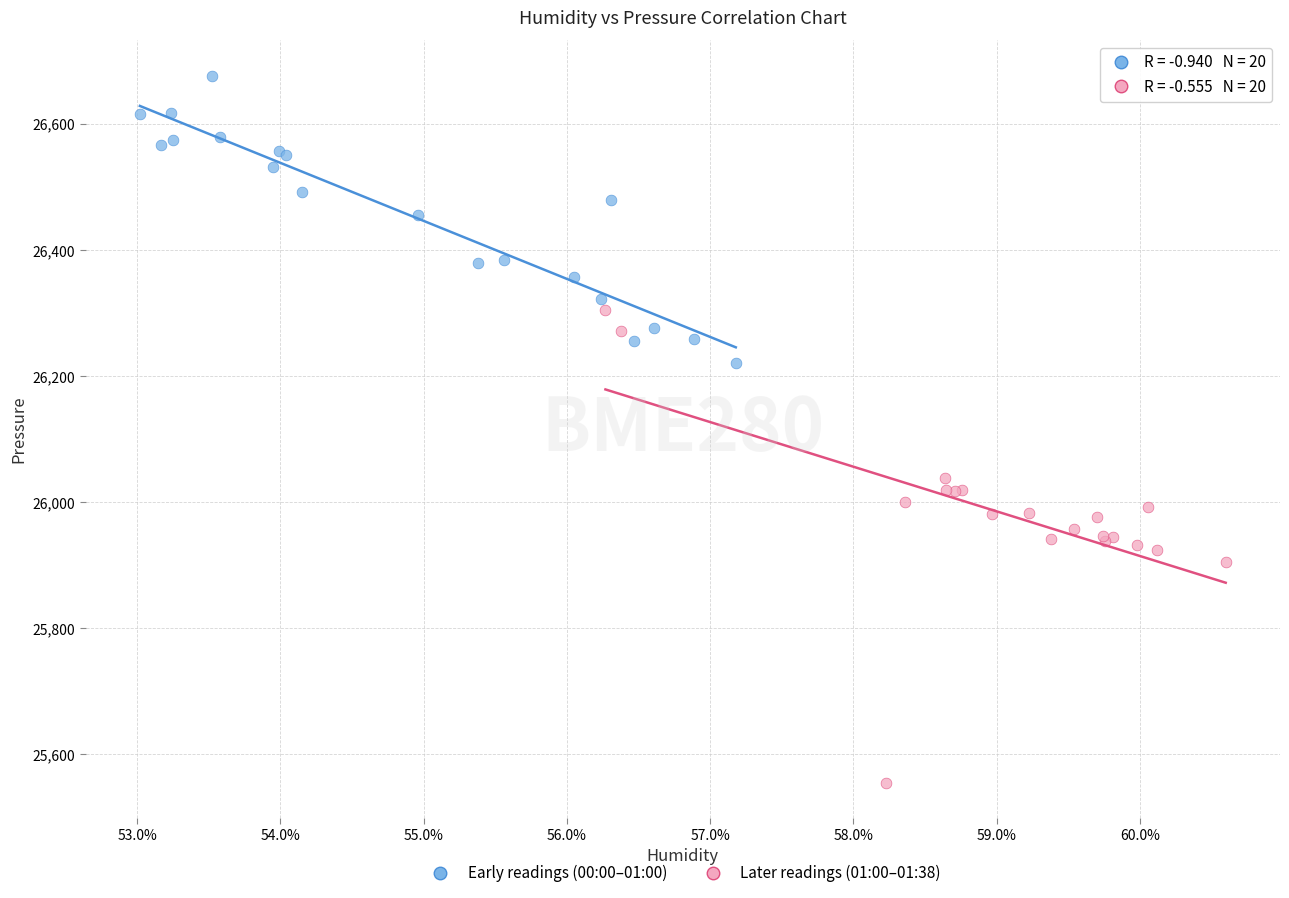

Which series contains the lowest Y value?

Later readings (01:00–01:38)